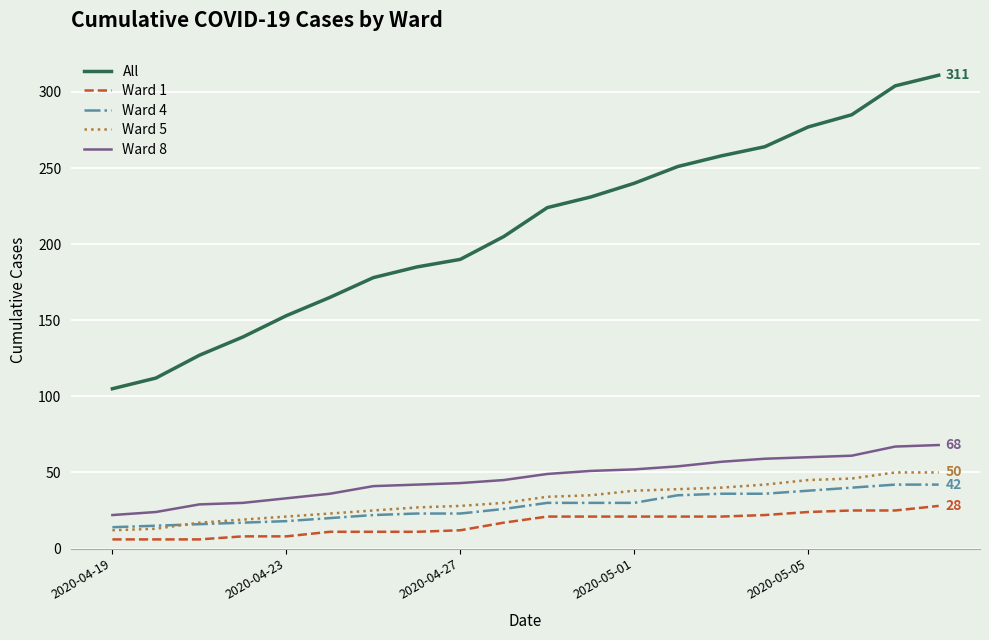

True or false: Ward 8 and All cross at least once.

False